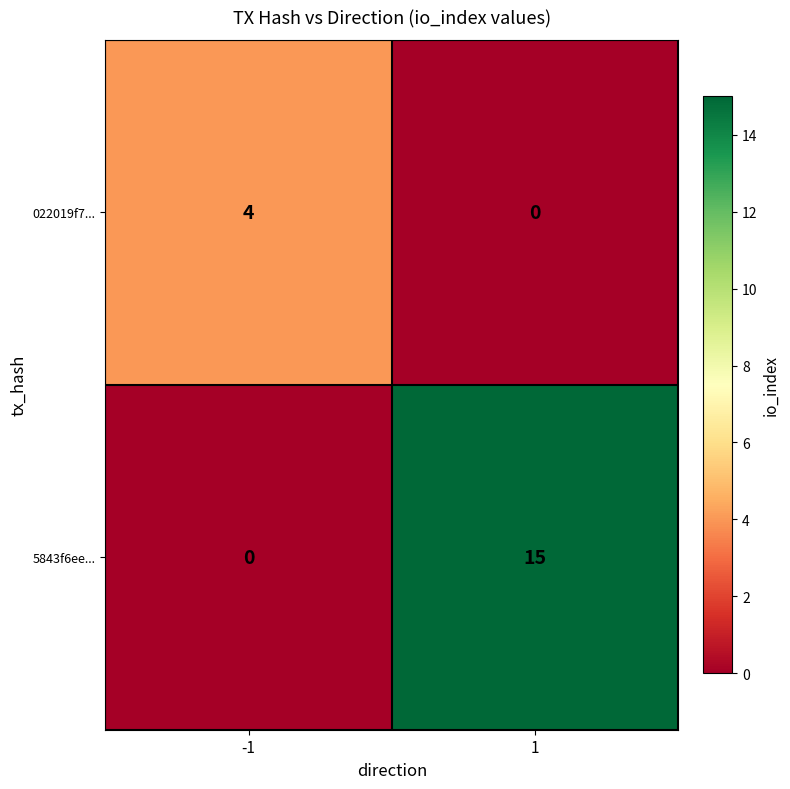

What is the total value across all series at 1?

15